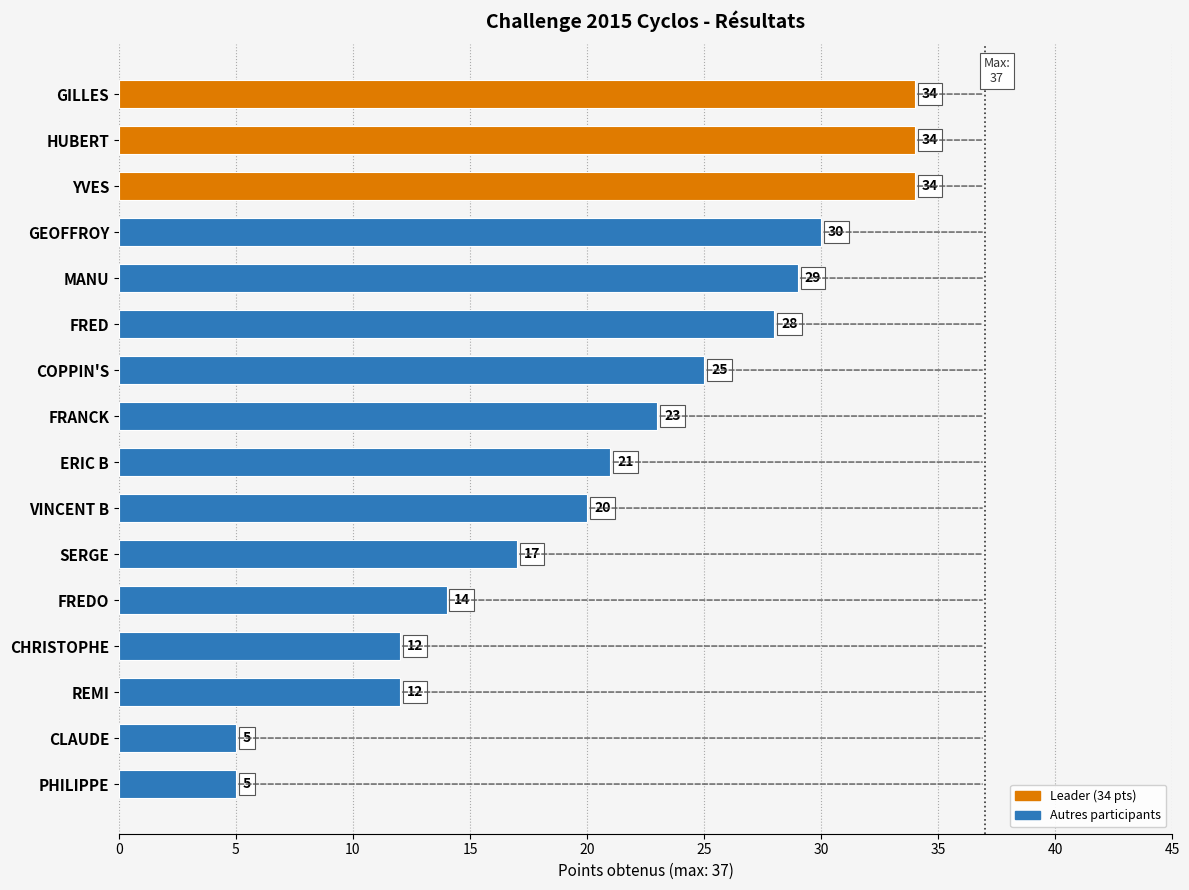

Between FREDO and MANU, which is larger?

MANU